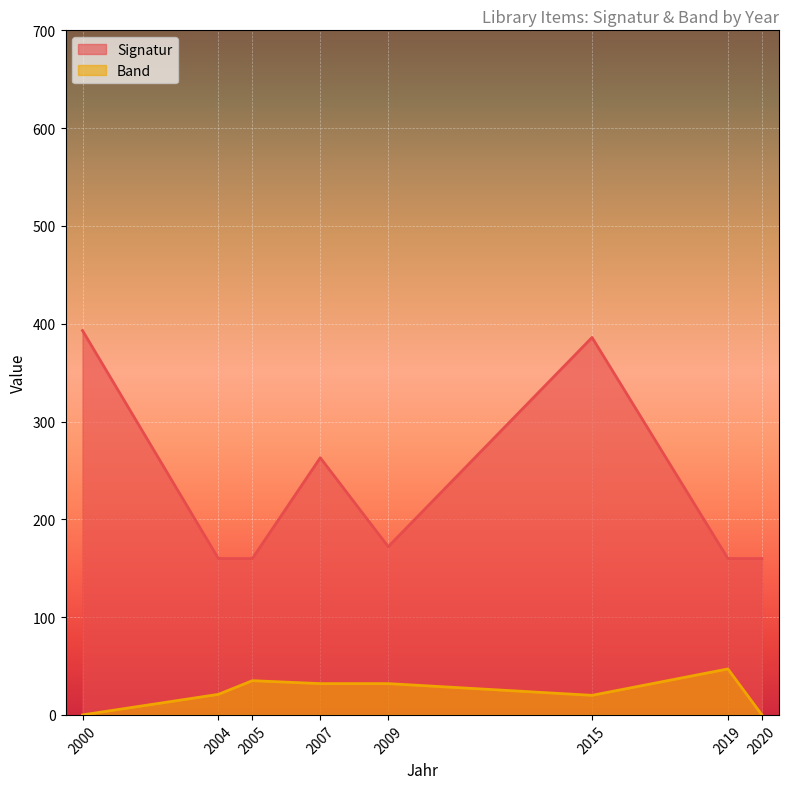

What is the greatest value displayed?

393.0